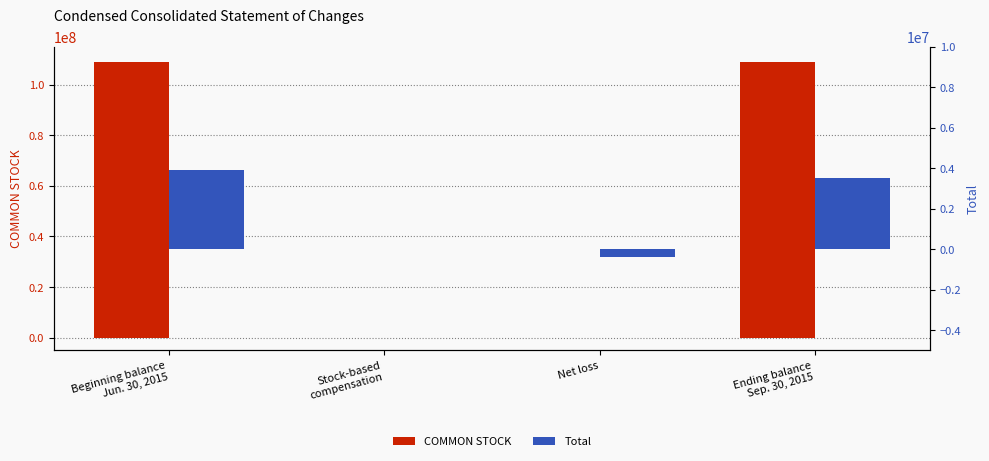

What position from the left is Ending balance
Sep. 30, 2015?

4